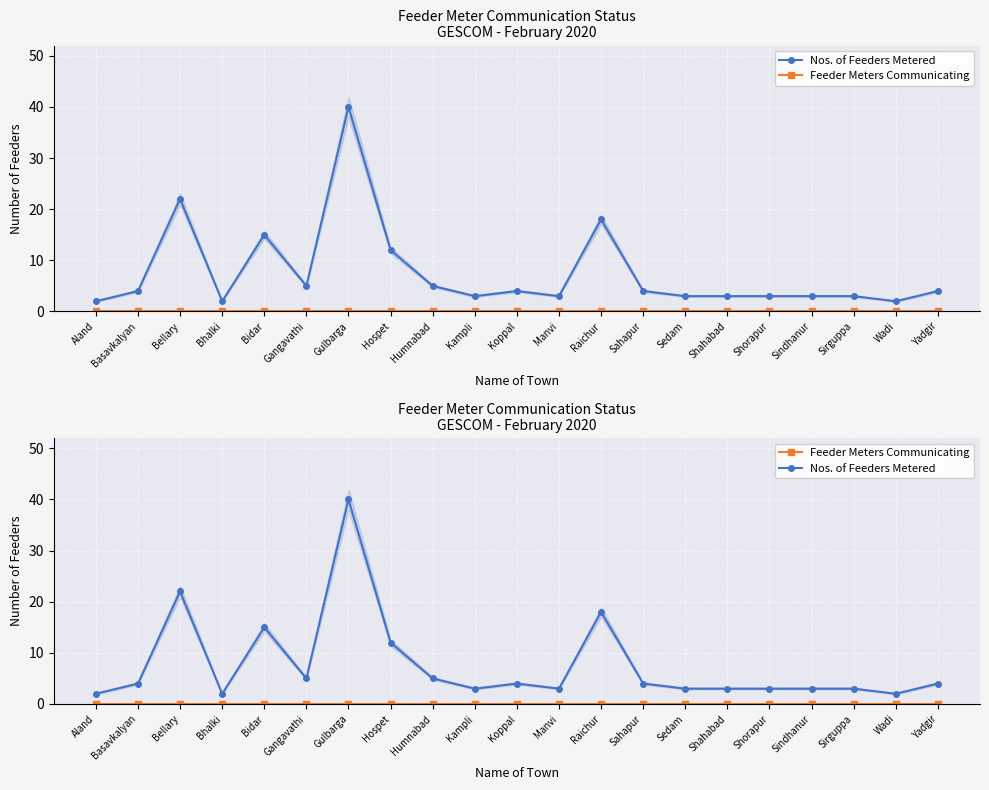

Which series has the largest total across all categories?

Nos. of Feeders Metered